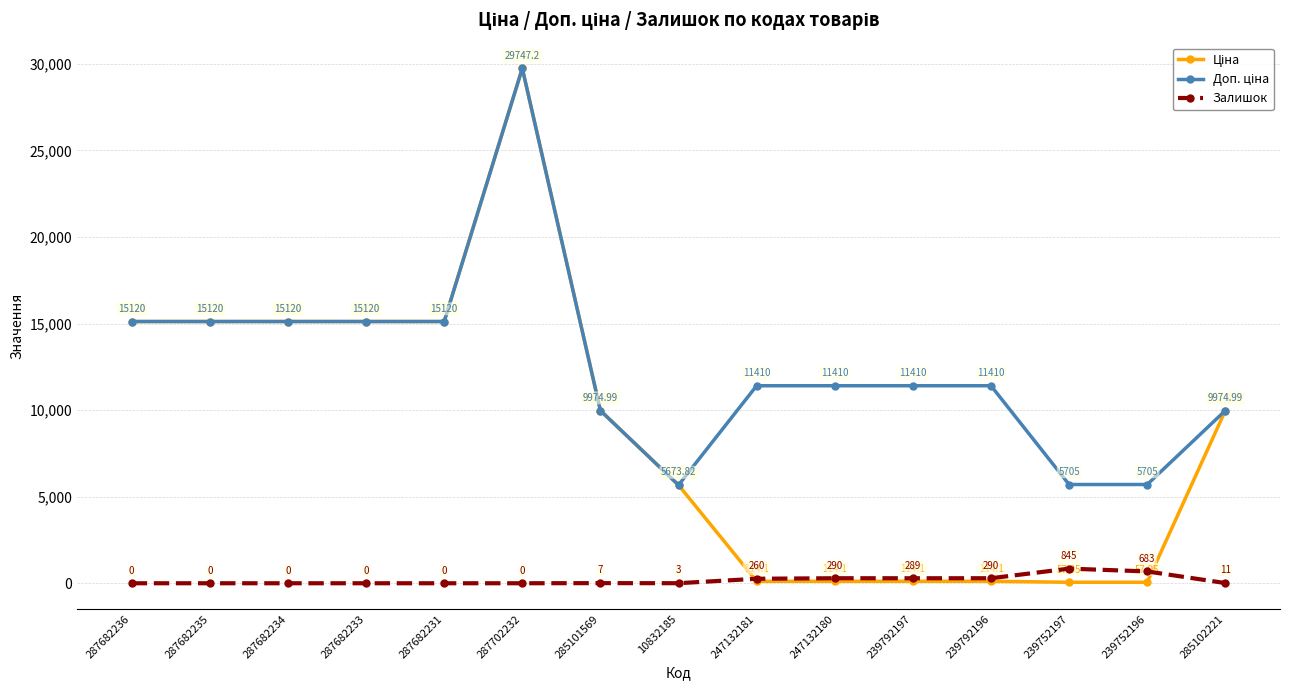

At which category is the sum across all series the highest?

287702232